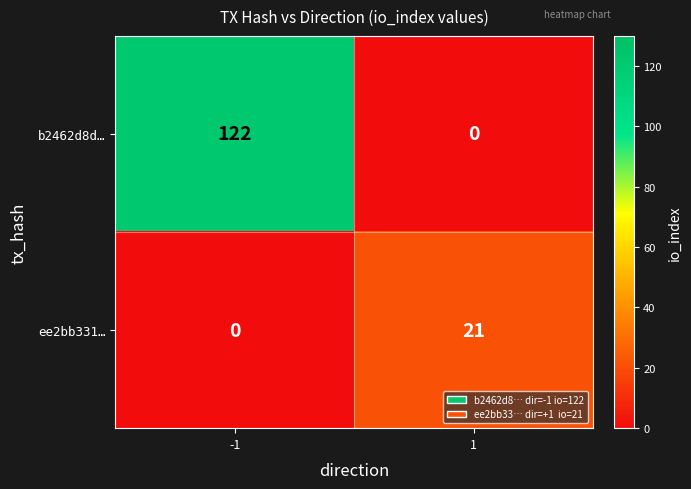

Reading left to right, list all the values displayed in this chart.

b2462d8d…: 122	0
ee2bb331…: 0	21